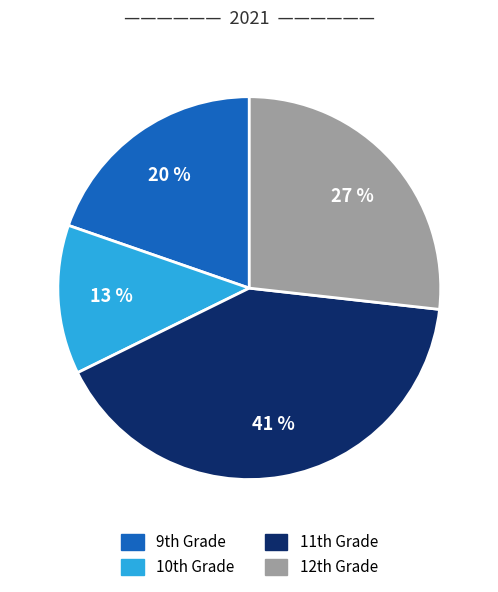

How many segments does this pie chart have?

4